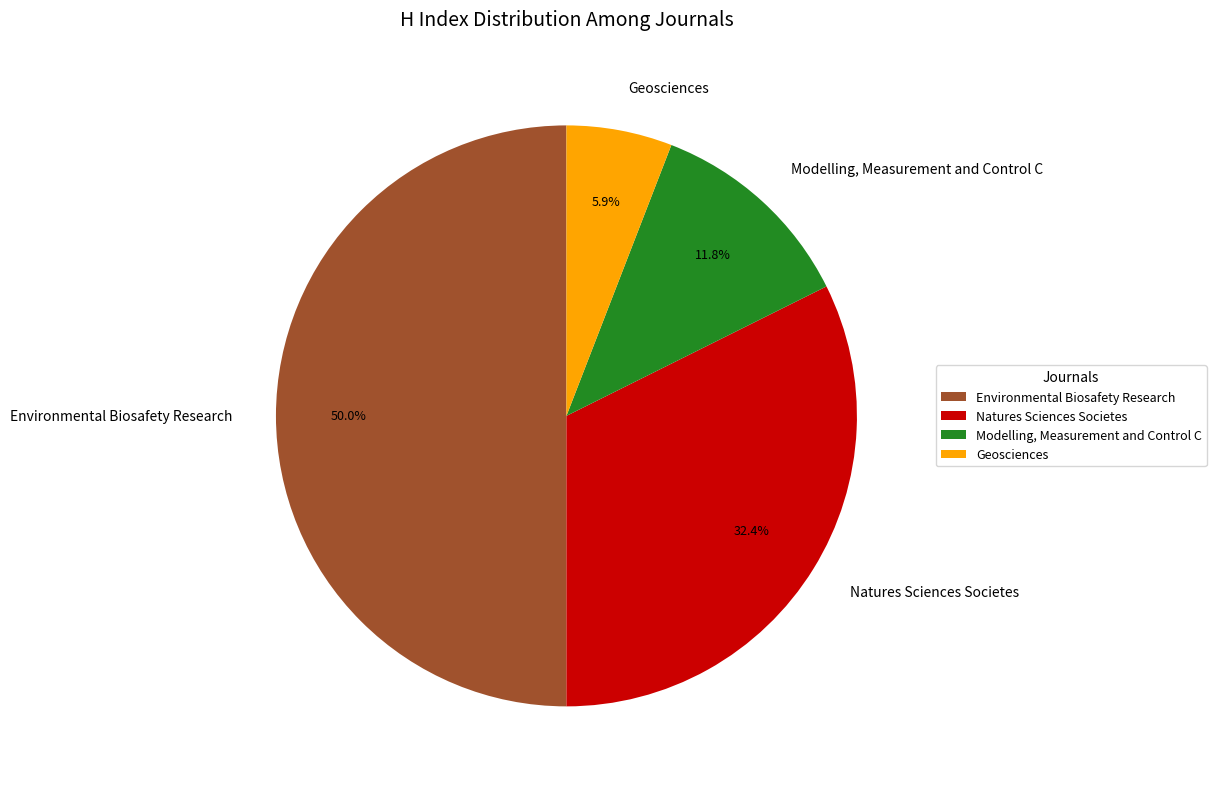

Is it true that Geosciences is 6% of the pie?

True